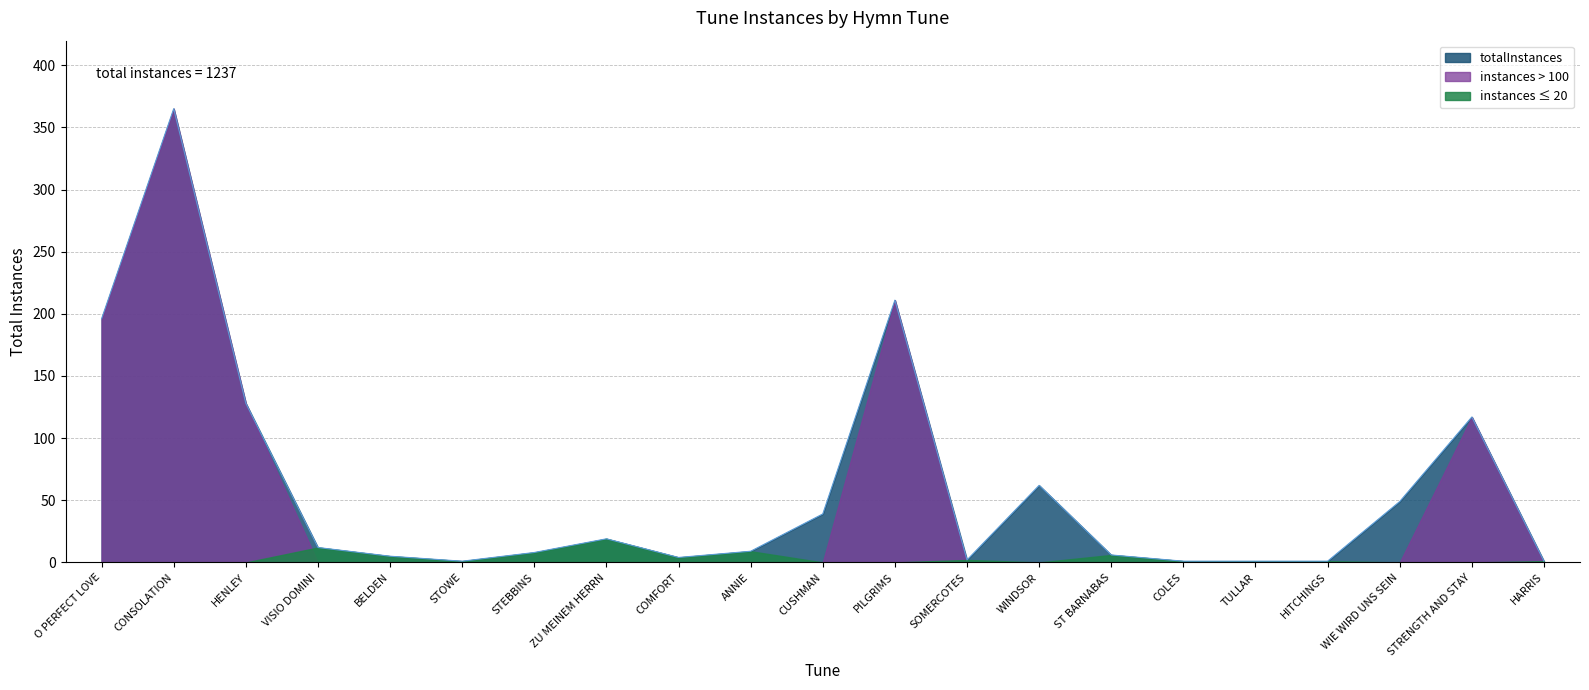

Between PILGRIMS and WIE WIRD UNS SEIN, which is larger?

PILGRIMS